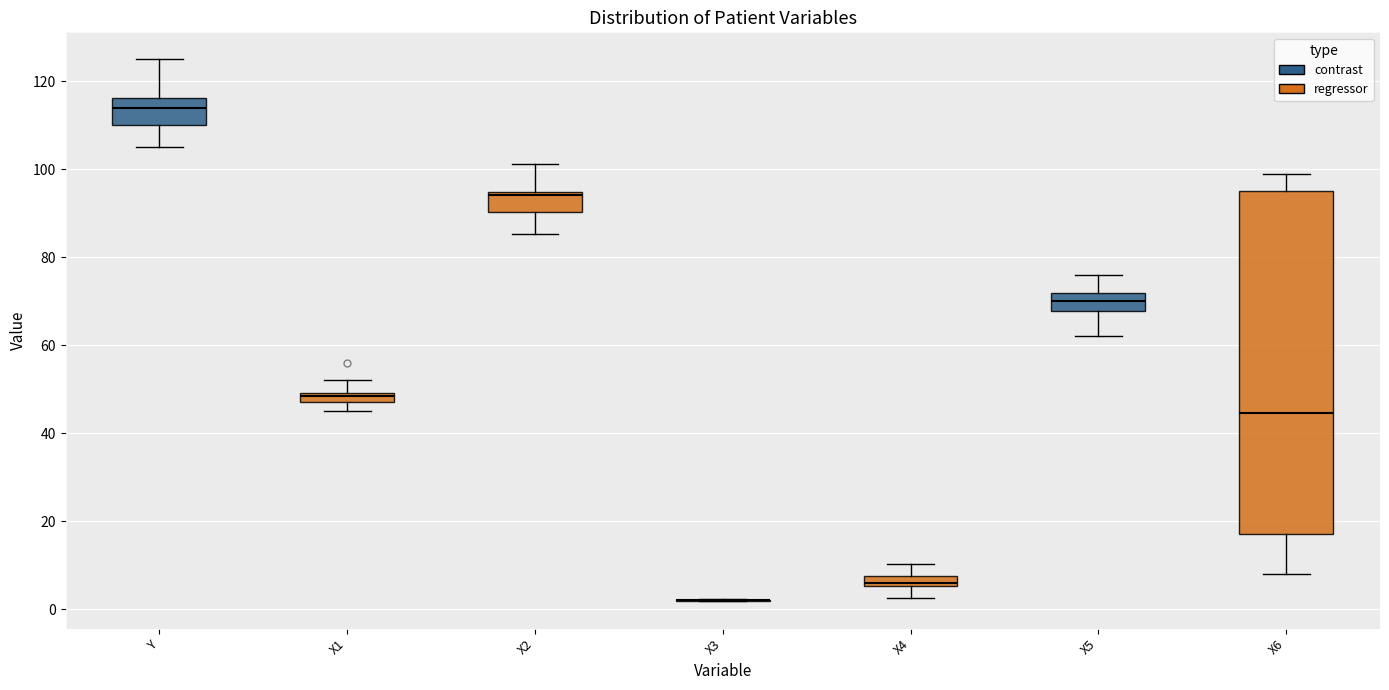

Which box is the tallest, from its lower edge to its upper edge?

X6